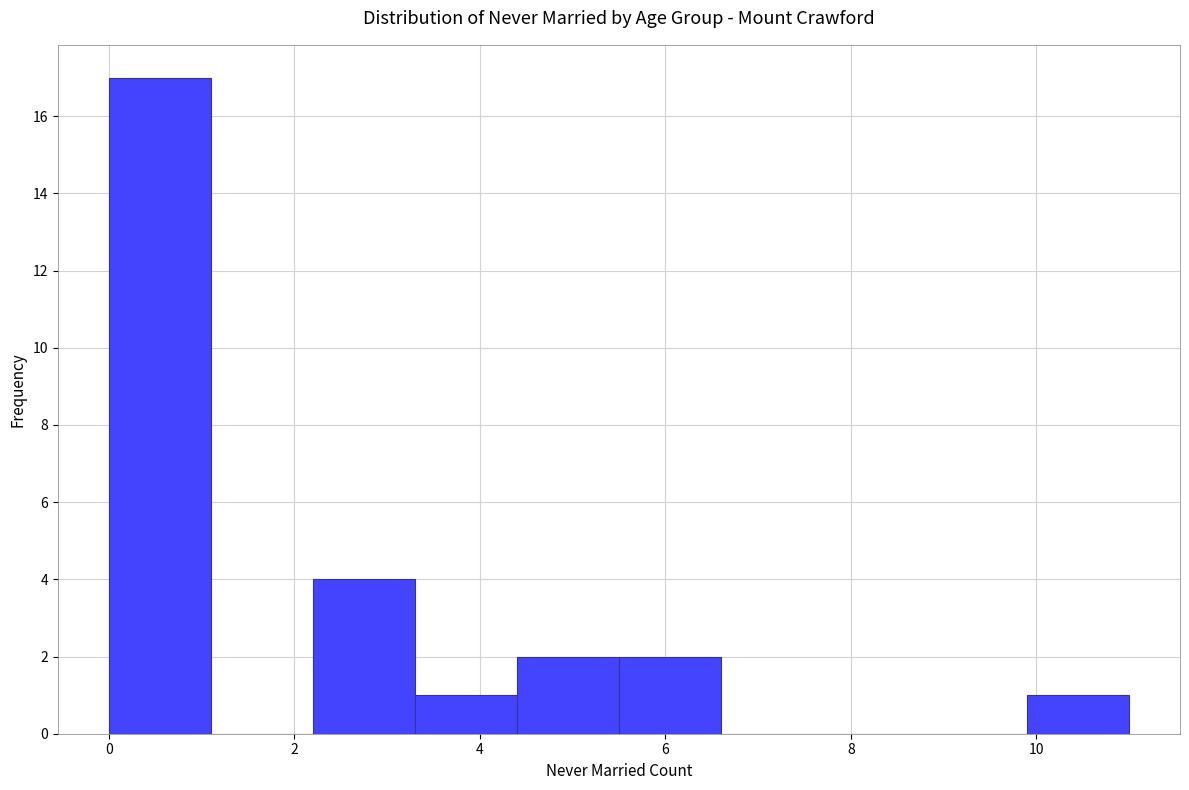

Reading left to right, transcribe this chart: for each bar, give the range it covers on the x-axis and its height. Neither the bar edges nor the heights are printed on the chart, so give them approximately, as read against the axes.

0.0 to 1.1: 17
1.1 to 2.2: 0
2.2 to 3.3: 4
3.3 to 4.4: 1
4.4 to 5.5: 2
5.5 to 6.6: 2
6.6 to 7.7: 0
7.7 to 8.8: 0
8.8 to 9.9: 0
9.9 to 11.0: 1